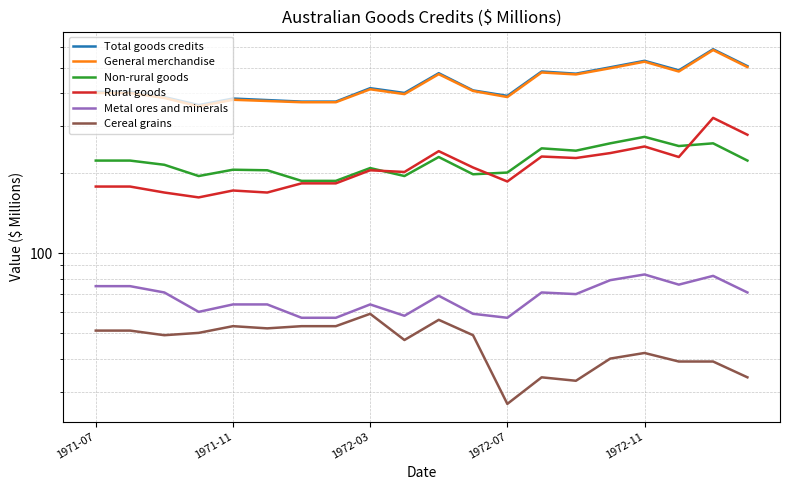

True or false: Cereal grains has more than 0 interior local peaks.

True